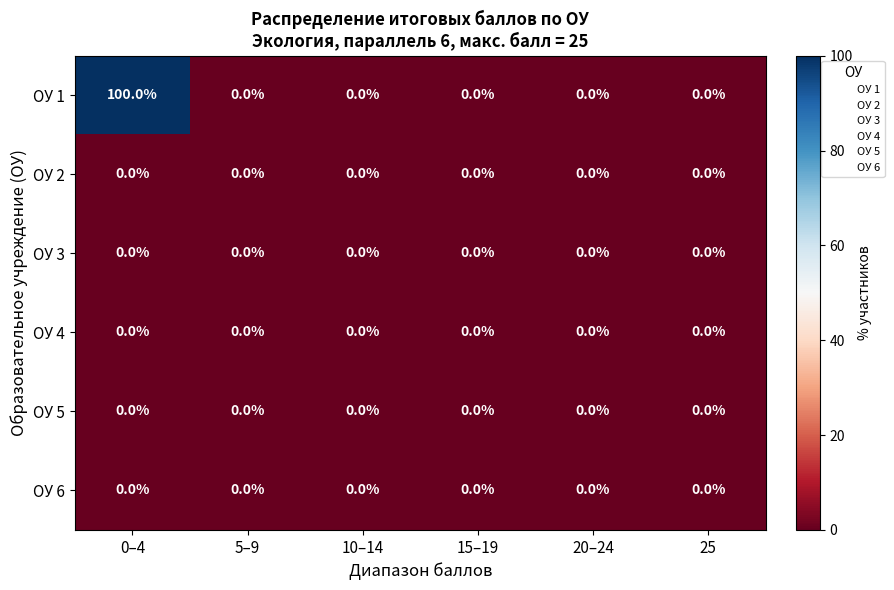

Which series has the largest total across all categories?

ОУ 1